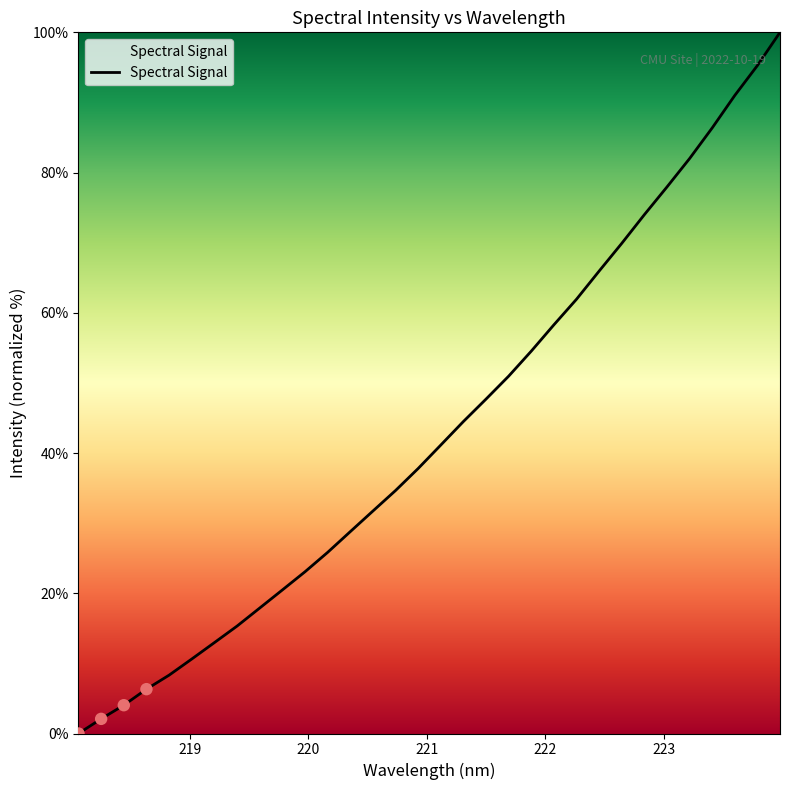

What is the greatest value displayed?

100.0